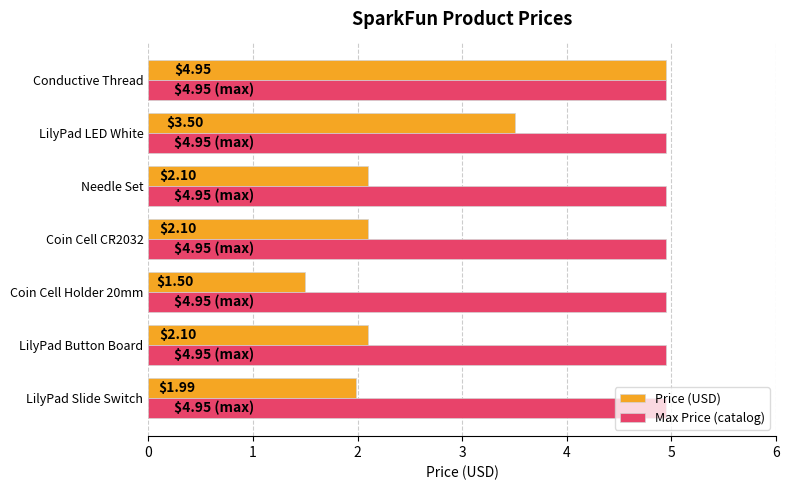

Between LilyPad Slide Switch and Coin Cell Holder 20mm, which series saw the biggest shift?

Price (USD)